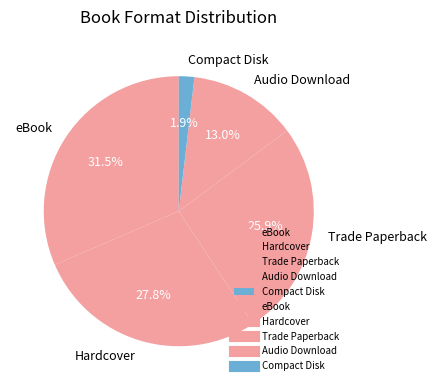

What is the smallest slice in the pie chart?

Compact Disk